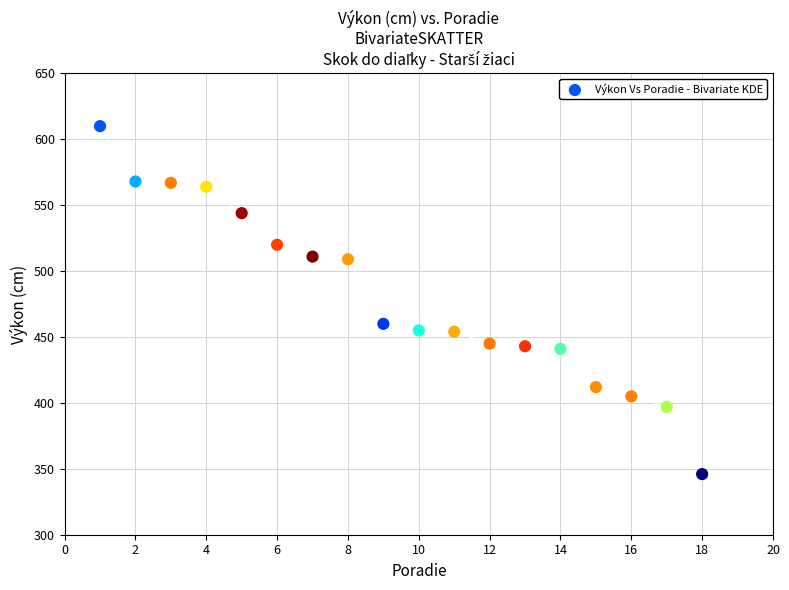

What Y value in the scatter plot is closest to 478?

460